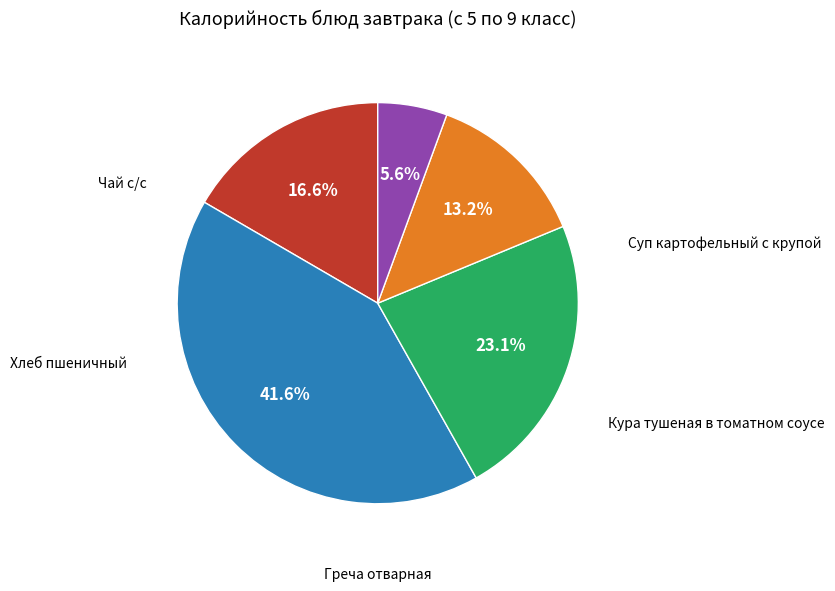

Approximately how many times larger is the value at Суп картофельный с крупой compared to Хлеб пшеничный?

1.3